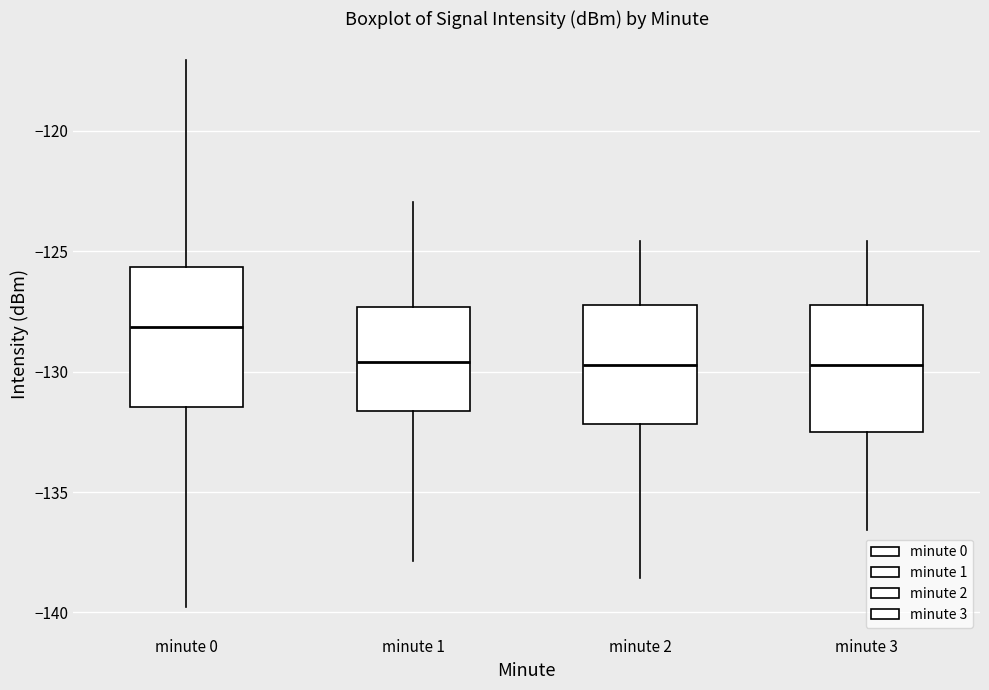

Where does the median line of the box for minute 0 sit on the y-axis? The values are not printed on the chart, so give them approximately, as read against the axis.

-128.0